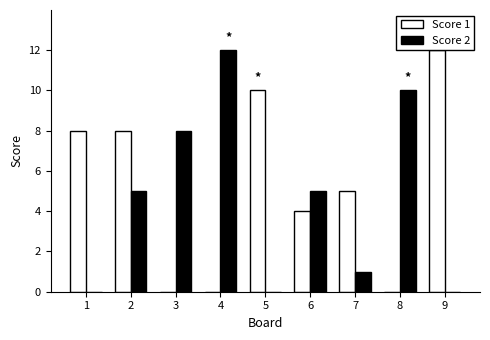

Count the number of categories in the chart.

9